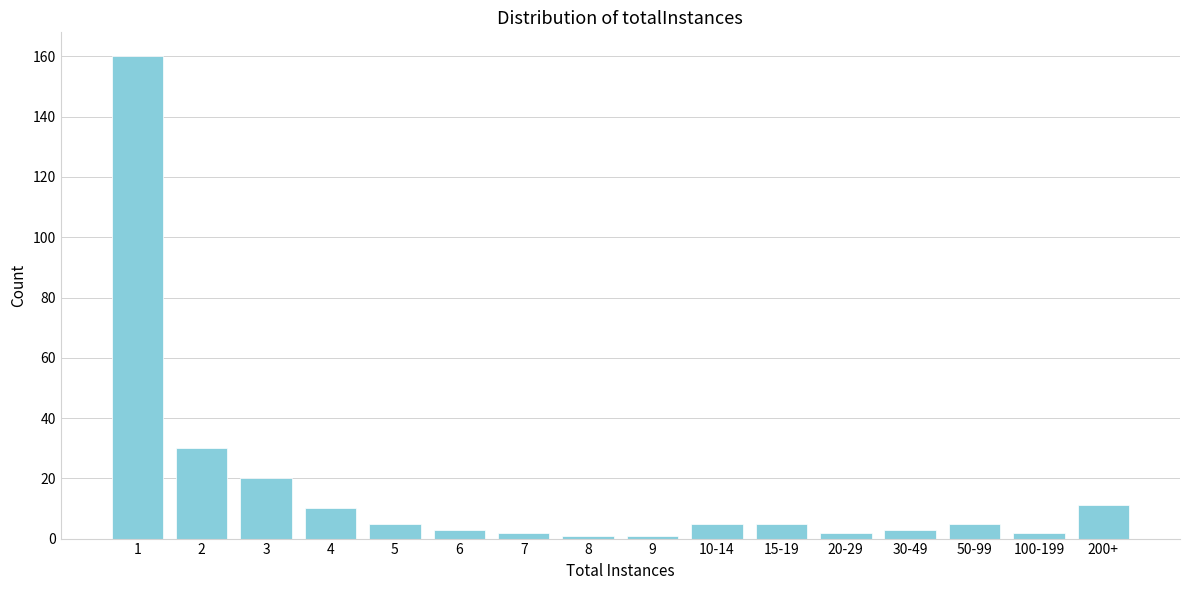

Reading left to right, what are all the values shown in this chart?

1=160	2=30	3=20	4=10	5=5	6=3	7=2	8=1	9=1	10-14=5	15-19=5	20-29=2	30-49=3	50-99=5	100-199=2	200+=11